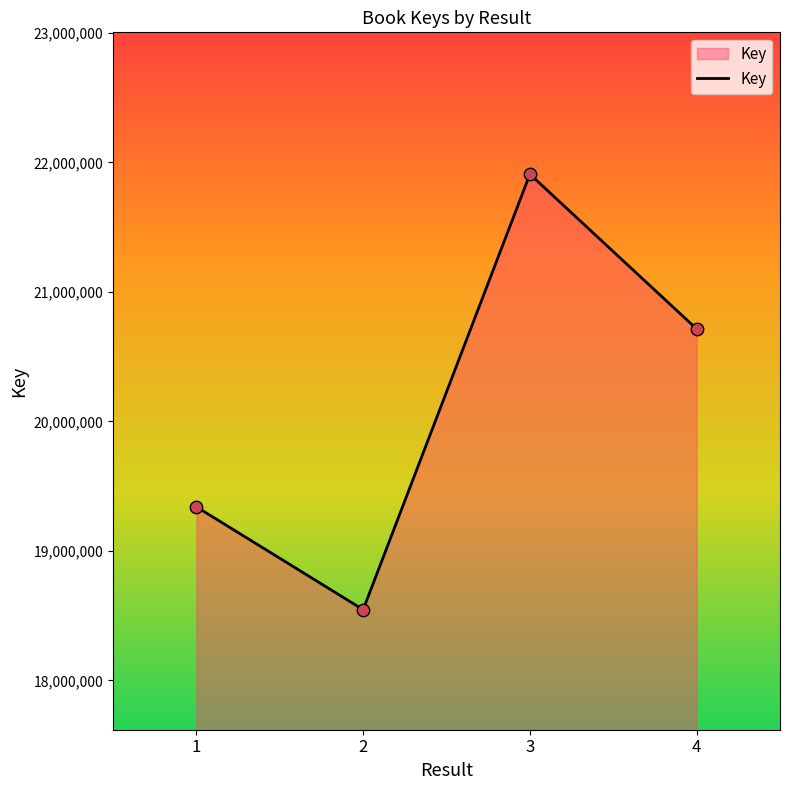

What is the change in value from 2 to 3?

+3363213